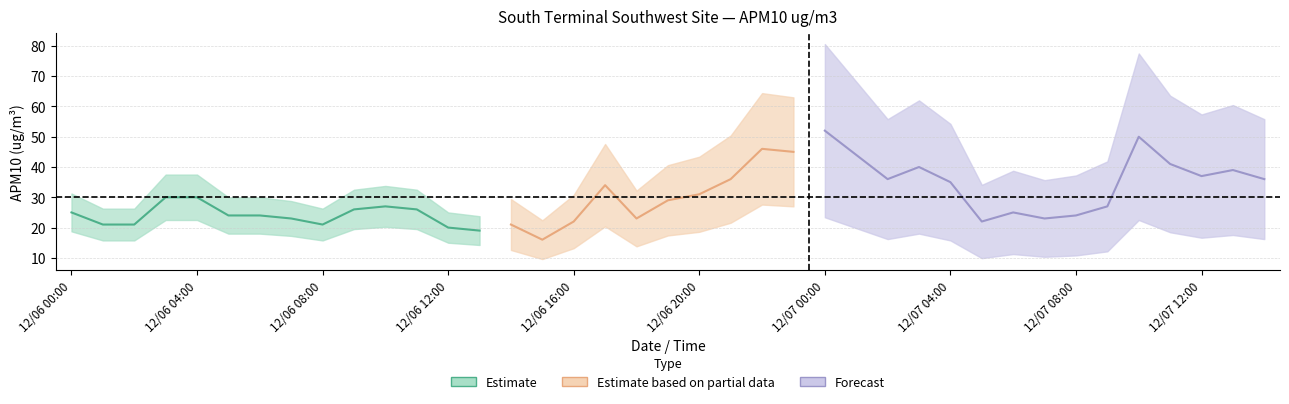

What is the value of the 8th point from the left?

23